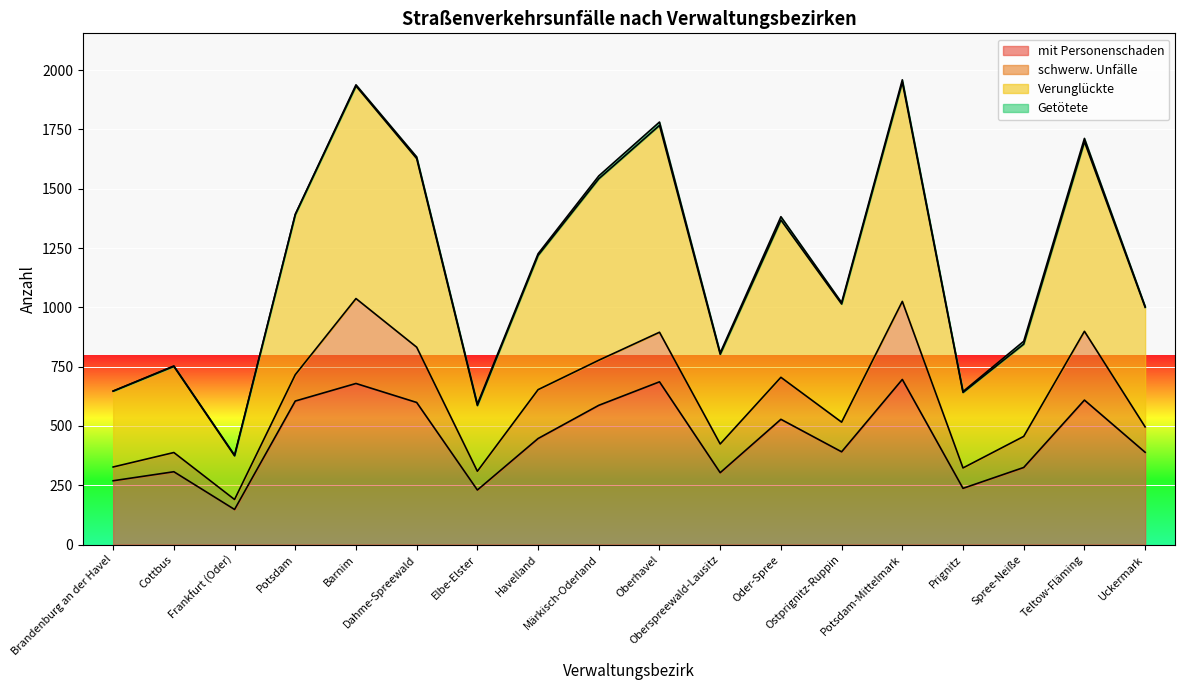

Does the chart display data point markers on the line(s)?

No